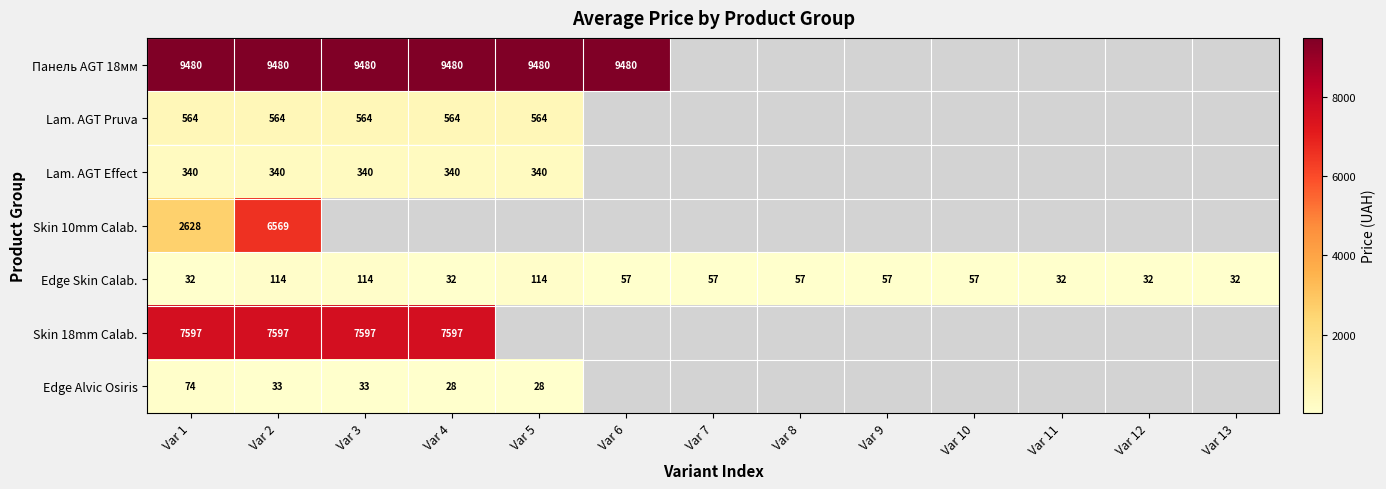

True or false: Lam. AGT Pruva has a value of 564.0 at Var 4.

True